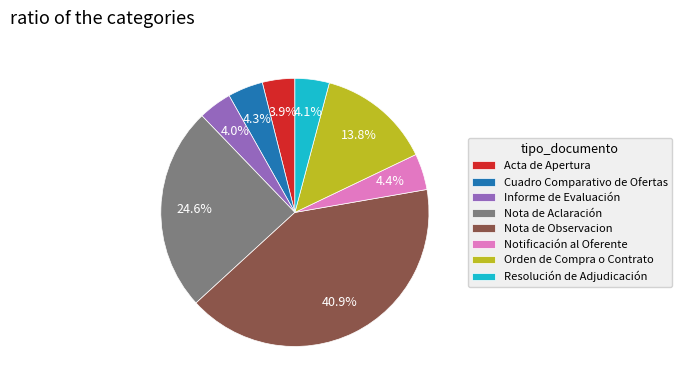

How many slices are in this pie chart?

8